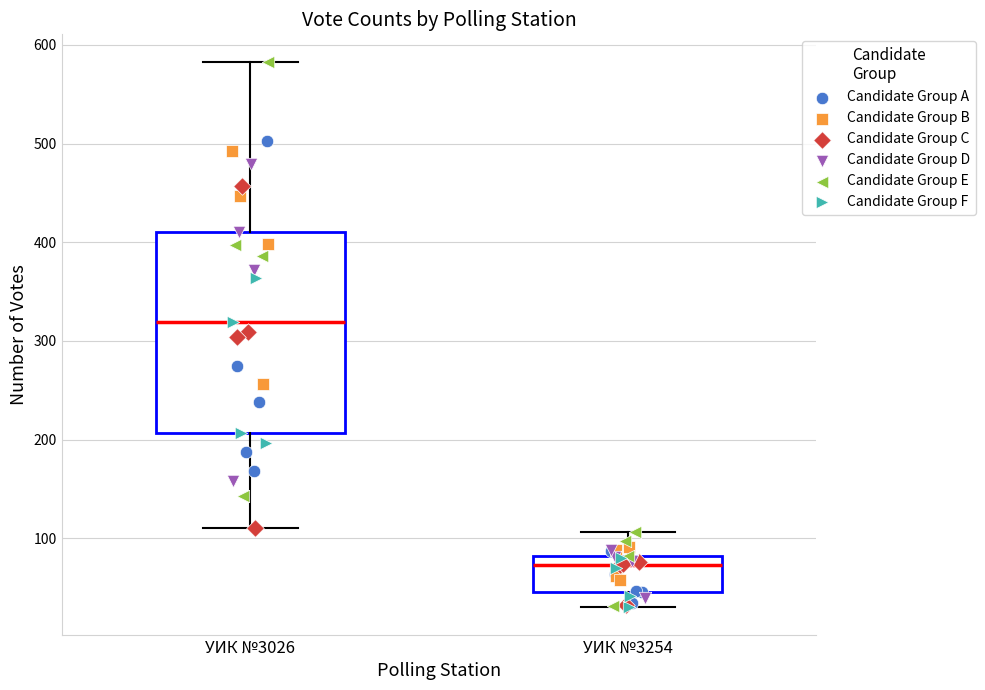

Reading left to right, transcribe this box plot: for each box, give where its median line is, the range the box spans, and where its two whiskers end, as read against the y-axis. The values are not printed on the chart, so give them approximately, as read against the axis.

УИК №3026: median 320, box 210 to 410, whiskers 110 to 580
УИК №3254: median 70, box 50 to 80, whiskers 30 to 110